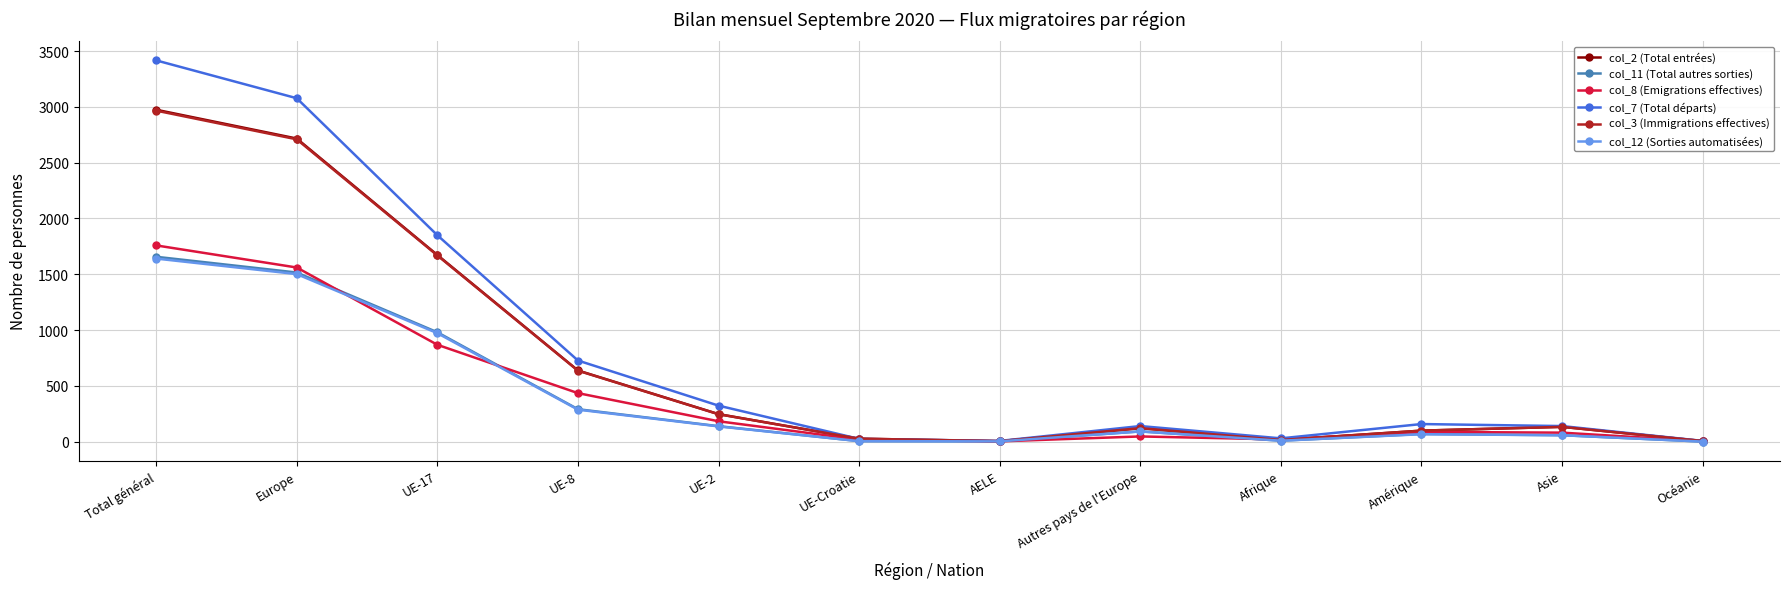

Is it true that col_11 (Total autres sorties) equals 93 at Autres pays de l'Europe?

True